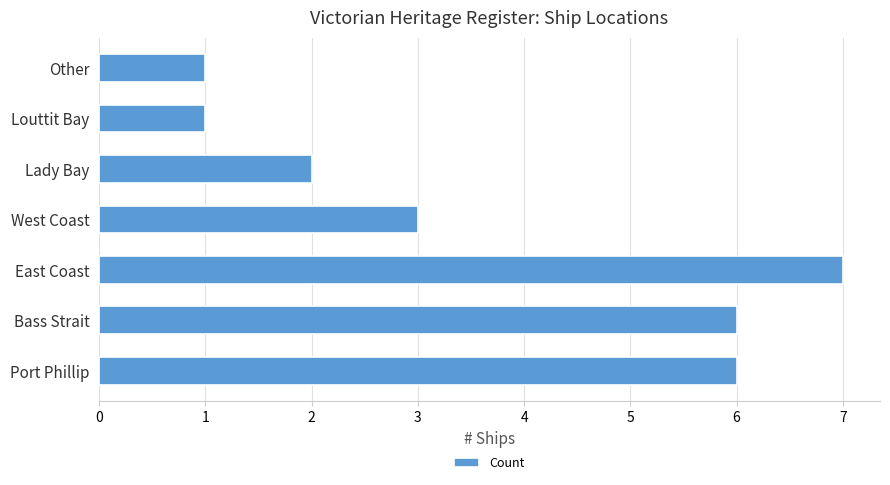

What is the difference between the second highest and minimum values?

5